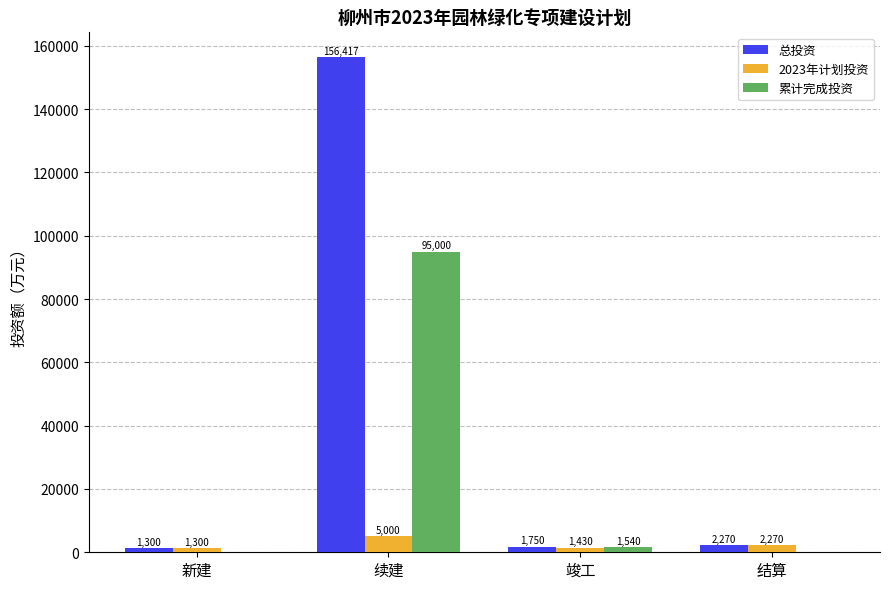

Are the bars grouped side by side (vs. stacked)?

Yes